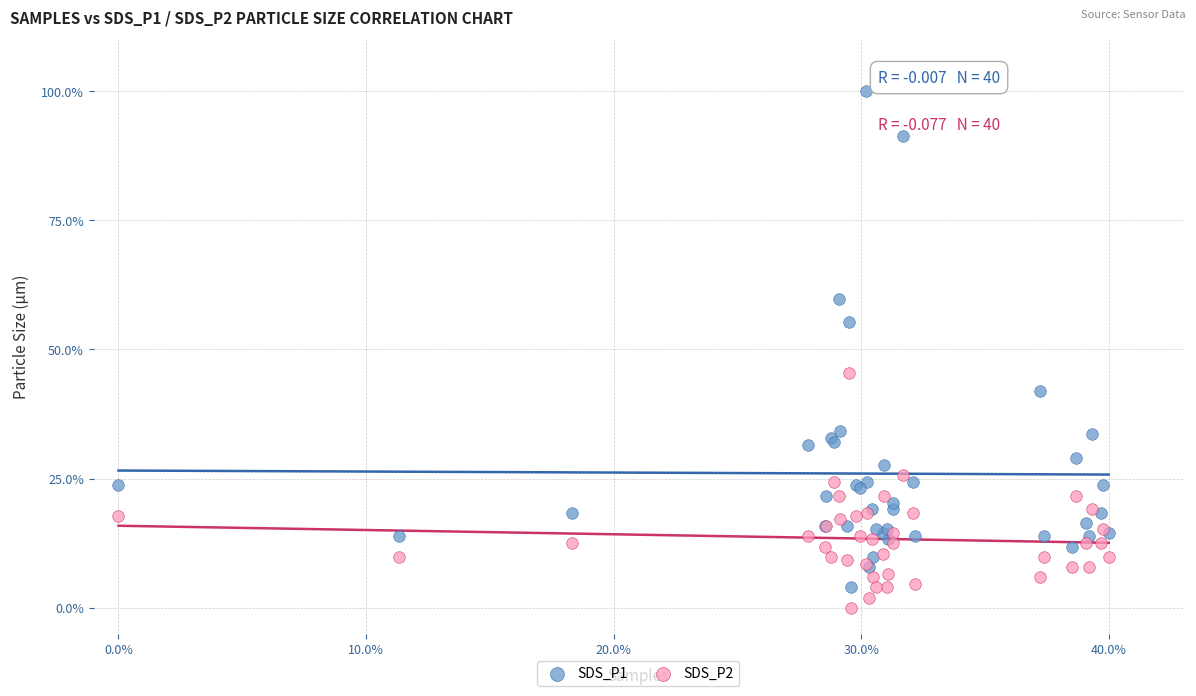

Which series reaches the maximum Y coordinate?

SDS_P1